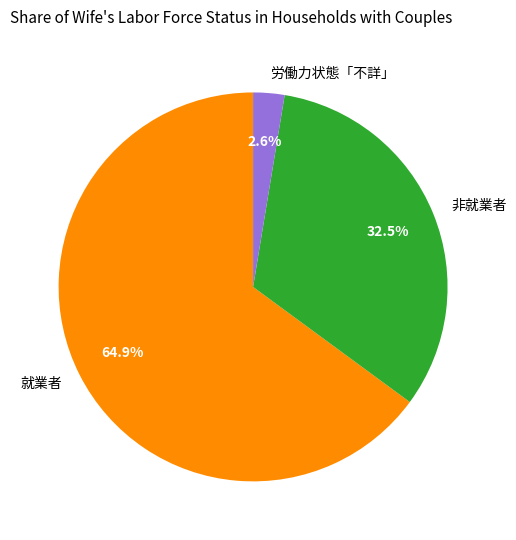

What is the majority slice?

就業者